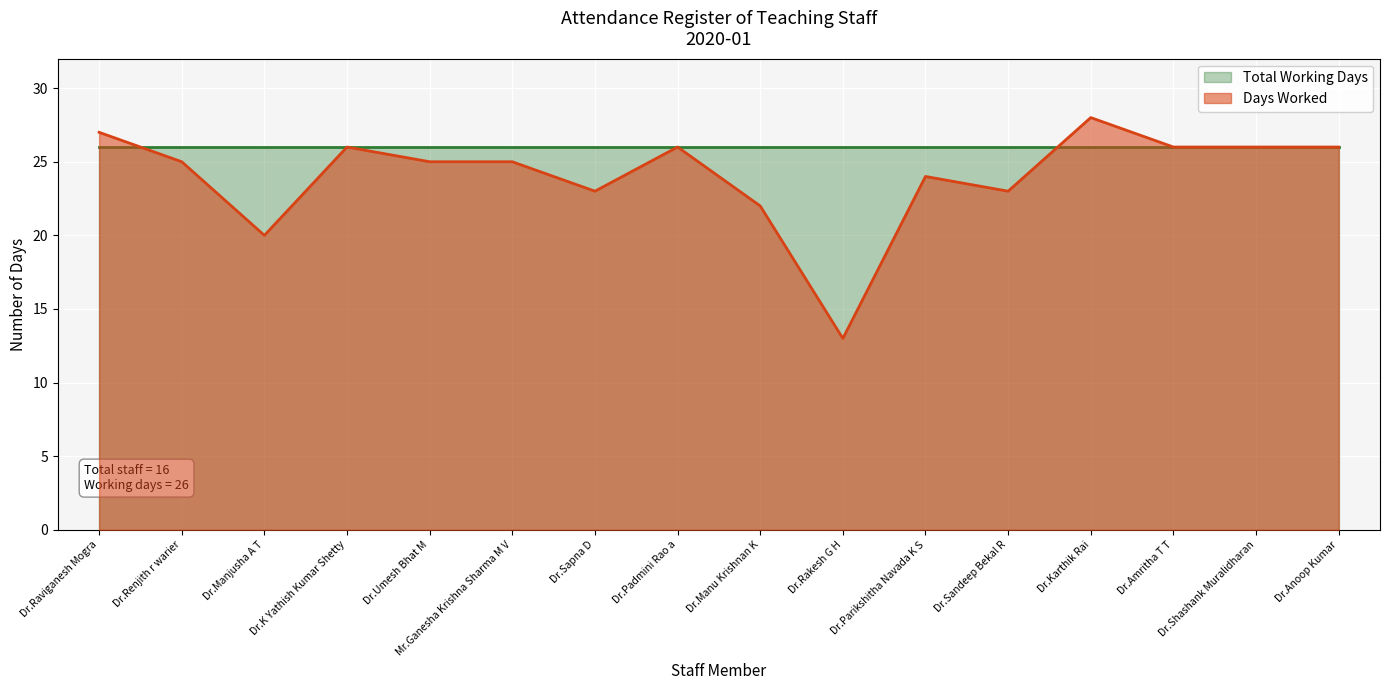

Is it true that the value at Mr.Ganesha Krishna Sharma M V is 25?

True